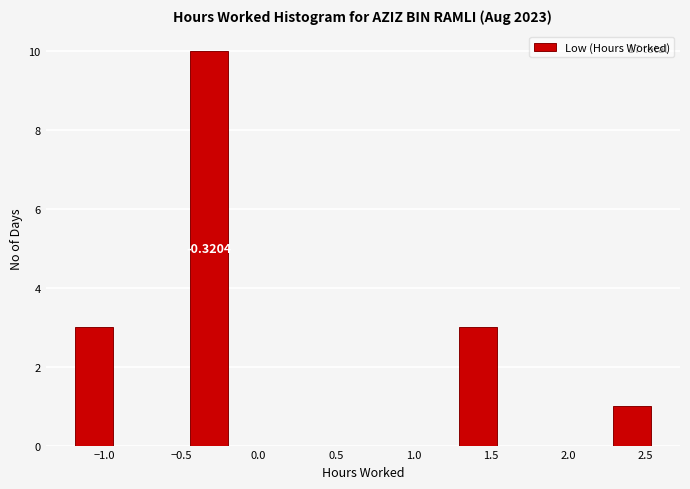

Which range on the x-axis has the tallest bar?

-0.45 to -0.20